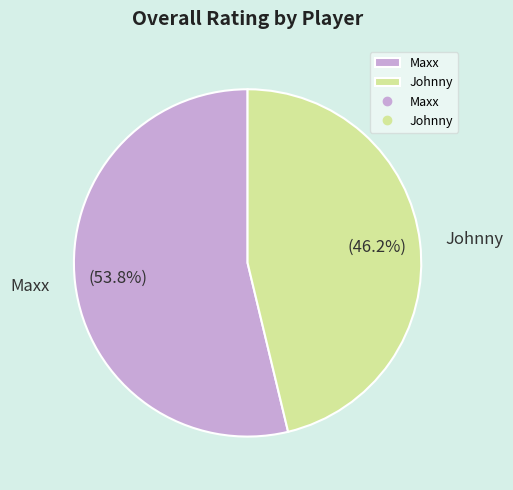

Rank the categories by value from lowest to highest.

Johnny, Maxx